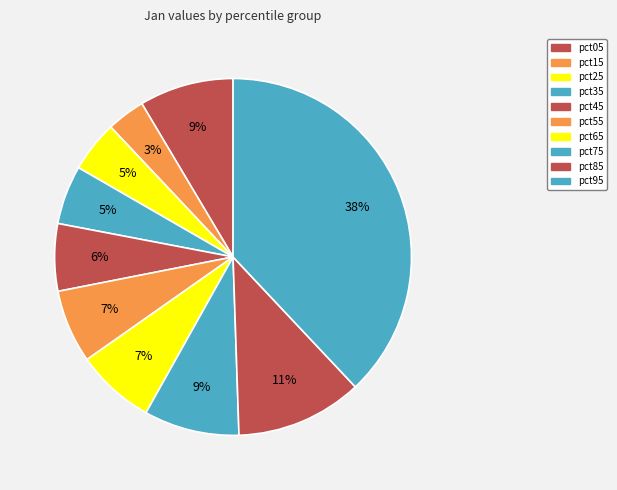

The pct85 slice represents 3% of the pie. True or false?

False